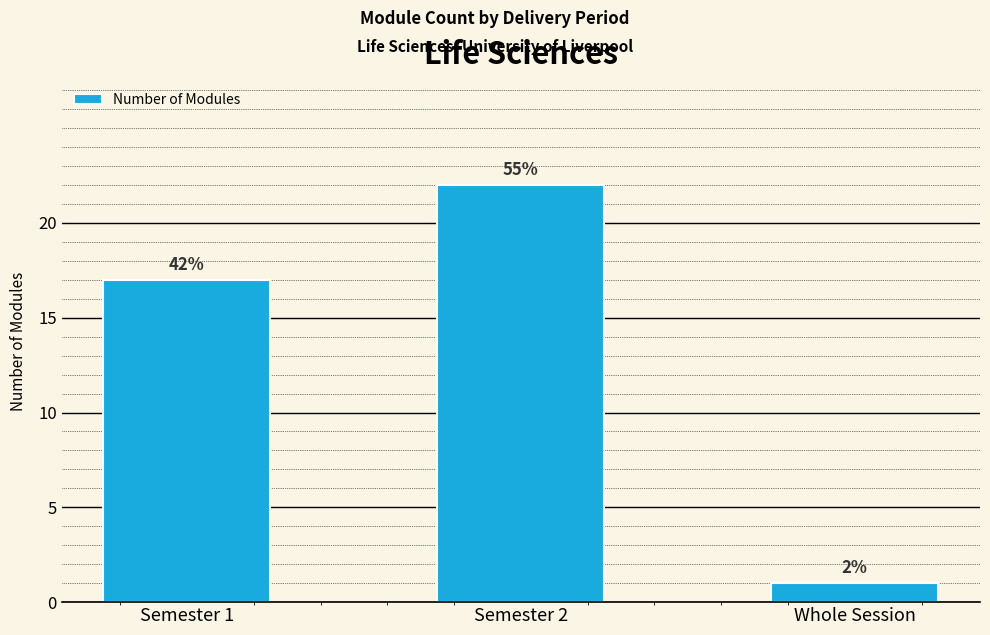

What is the label of the 1st bar from the right?

Whole Session